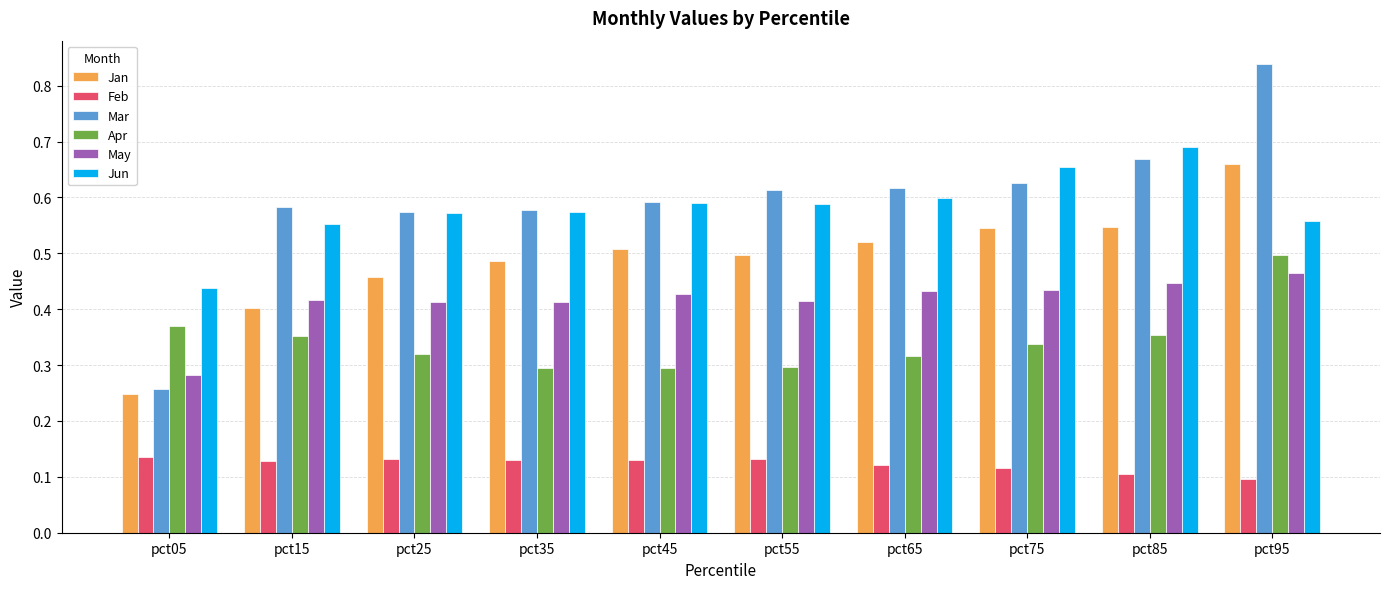

How many series are shown in this chart?

6